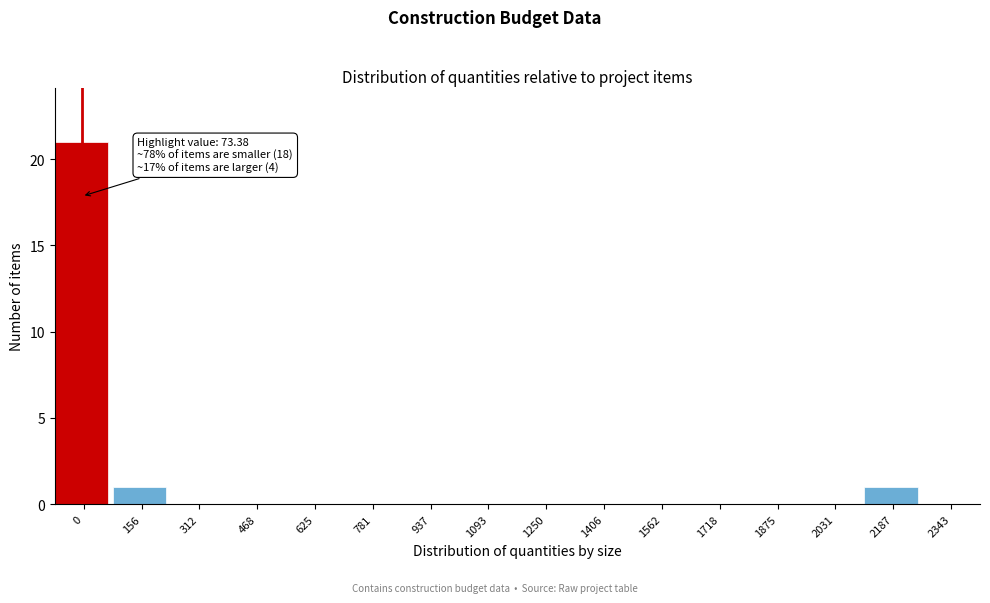

Reading left to right, list all the values displayed in this chart.

0=21	156=1	312=0	468=0	625=0	781=0	937=0	1093=0	1250=0	1406=0	1562=0	1718=0	1875=0	2031=0	2187=1	2343=0